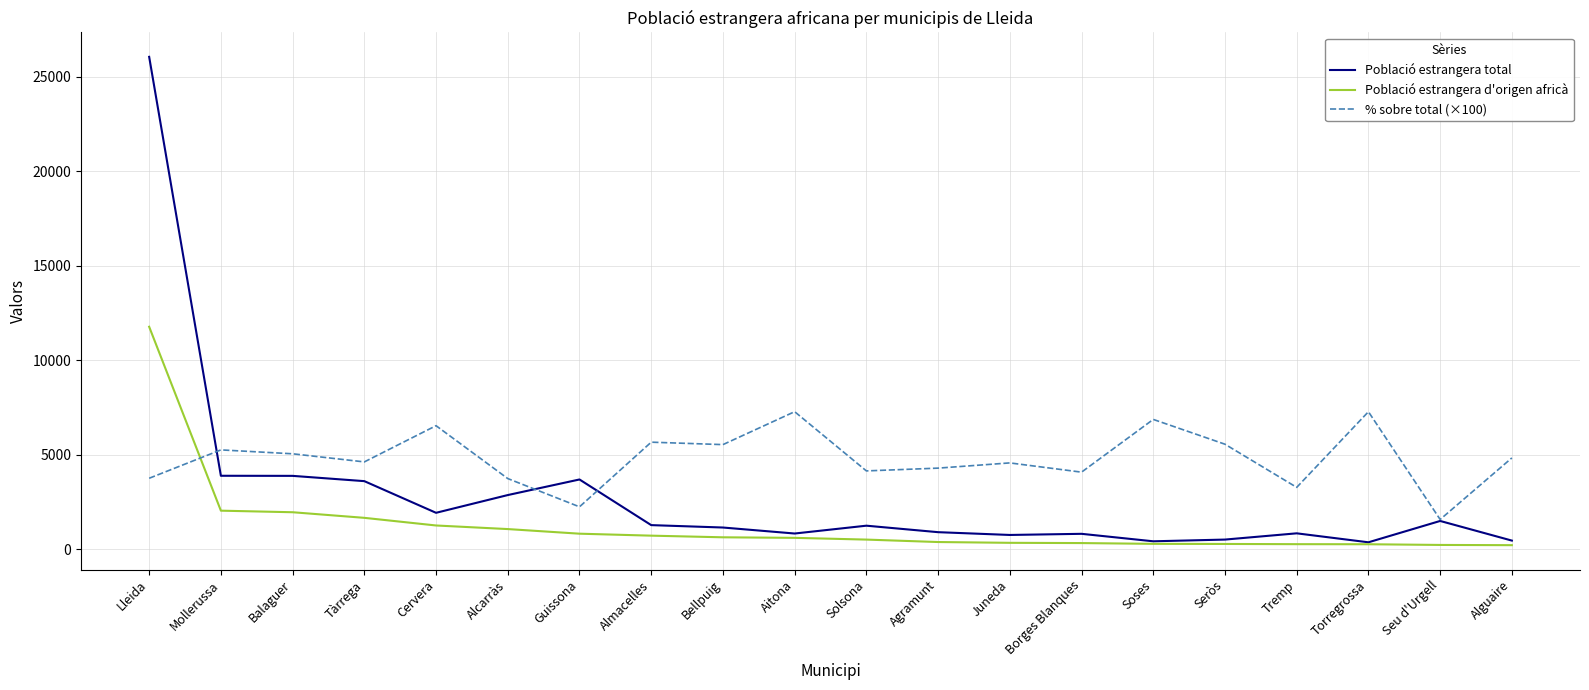

What is the maximum value for % sobre total (×100)?

7284.0